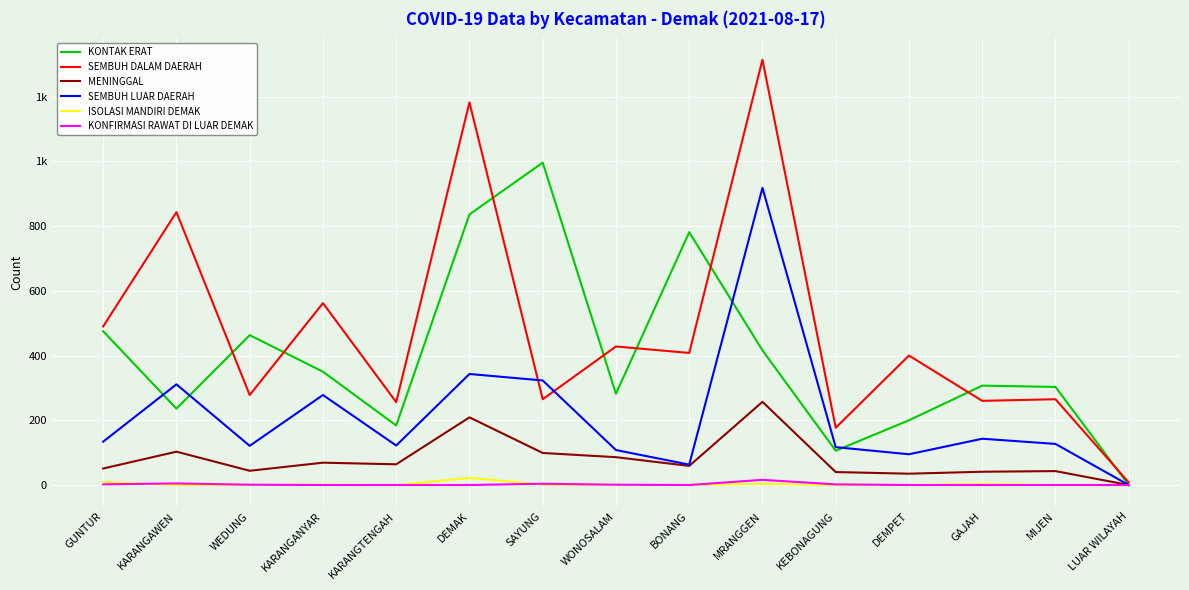

Which series has the largest total across all categories?

SEMBUH DALAM DAERAH